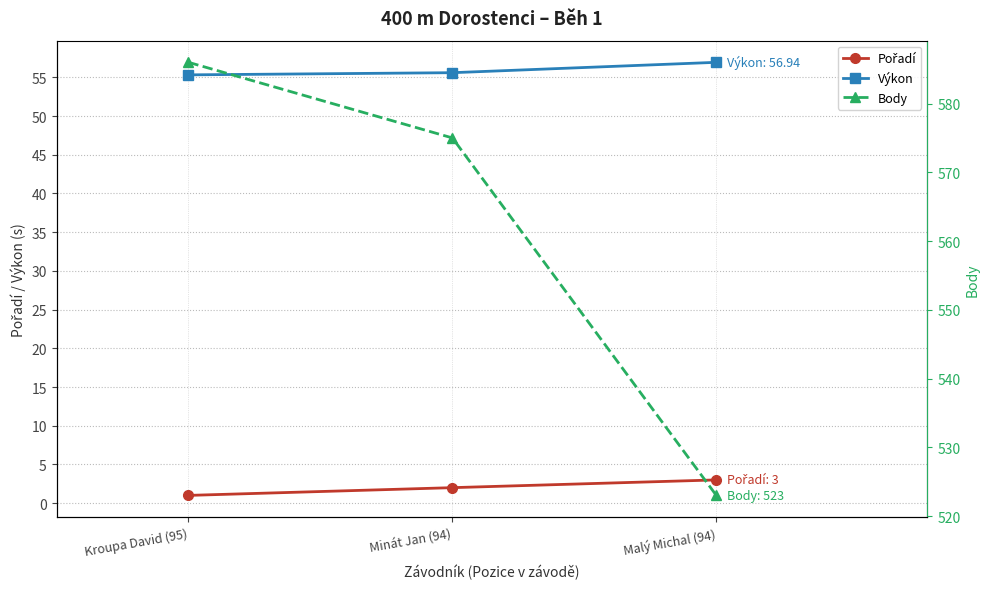

At Kroupa David (95), list the series in order from largest to smallest.

Body, Výkon, Pořadí